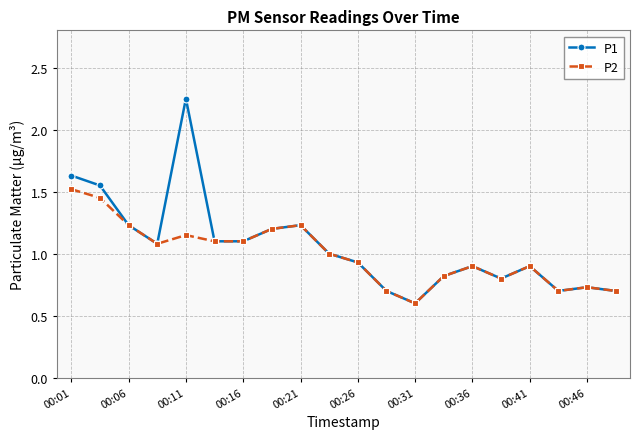

What is the minimum value for P1?

0.6